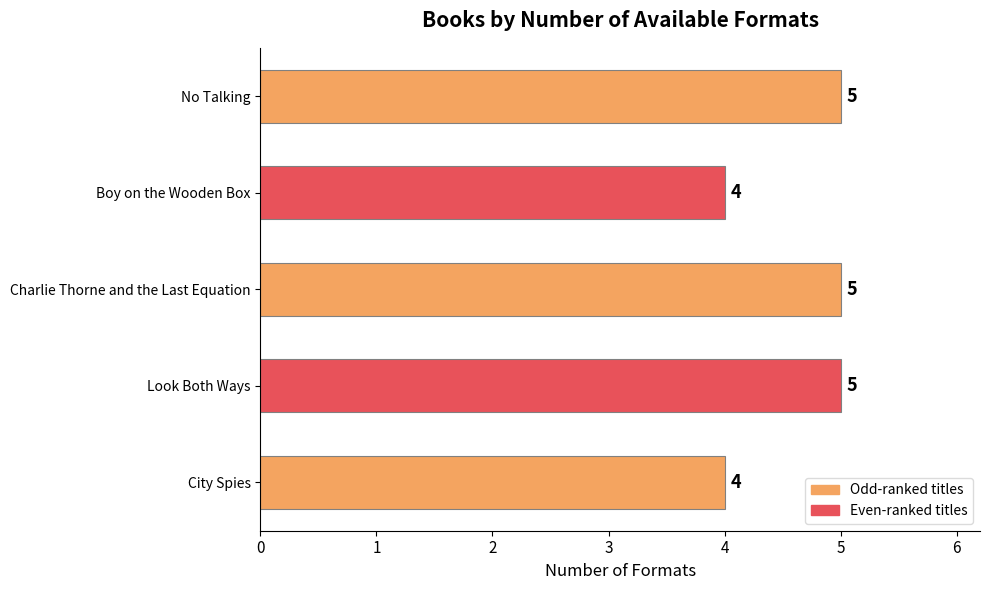

What is the sum of the values at Charlie Thorne and the Last Equation and City Spies?

9